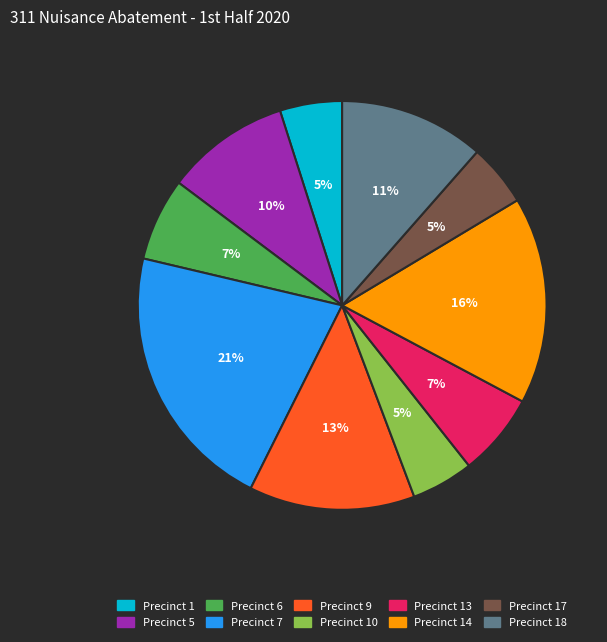

Is there a majority slice in this chart?

No